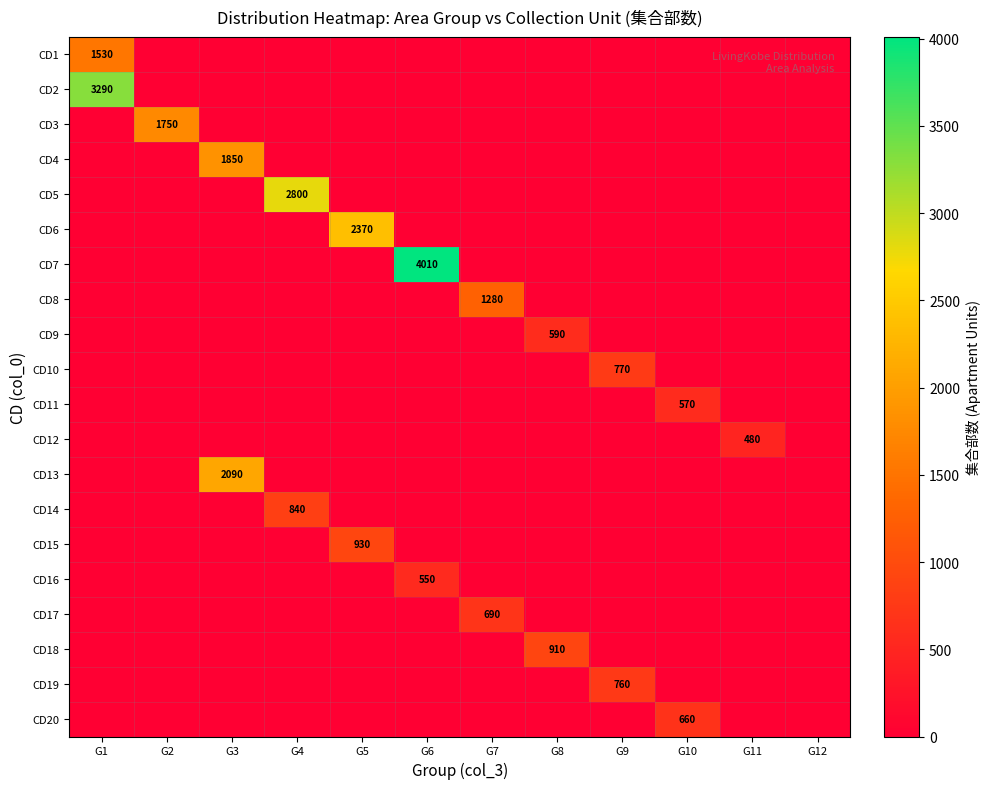

The value of CD2 at G1 is 1913. True or false?

False